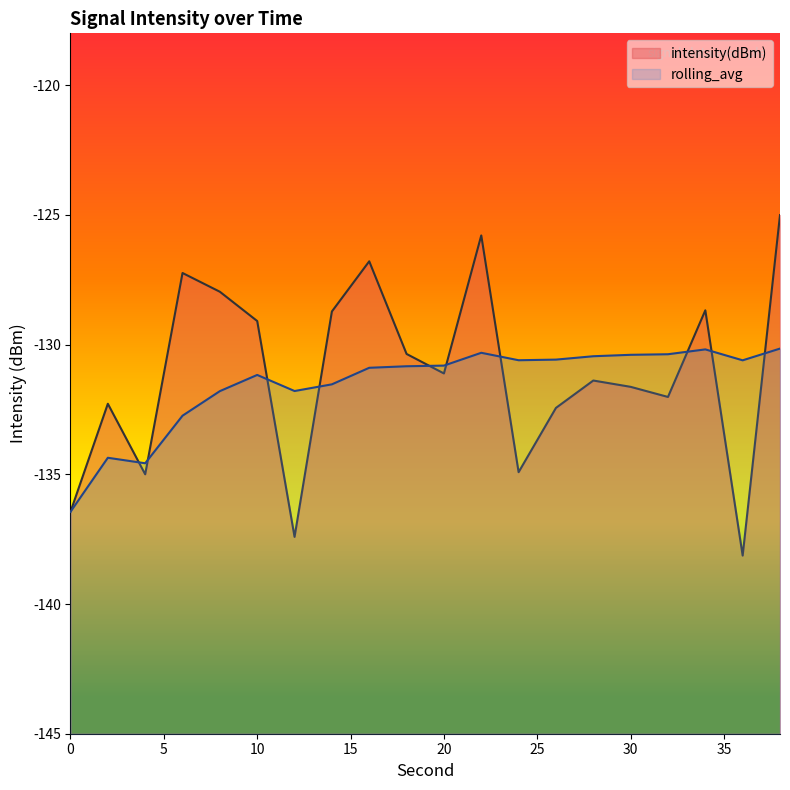

At which category does rolling_avg reach its first local valley?

4